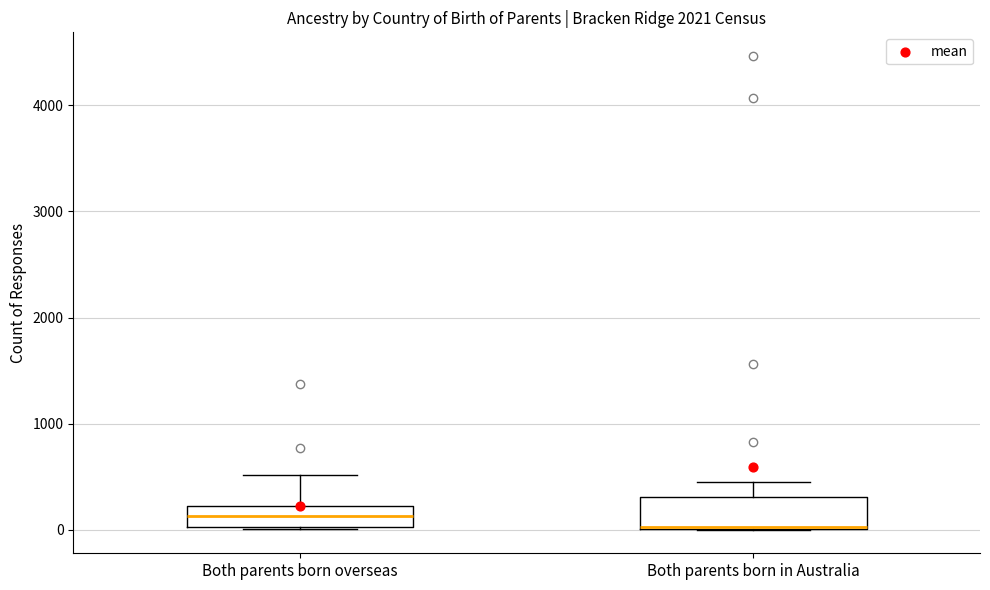

Reading left to right, transcribe this box plot: for each box, give where its median line is, the range the box spans, and where its two whiskers end, as read against the y-axis. The values are not printed on the chart, so give them approximately, as read against the axis.

Both parents born overseas: median 100, box 0 to 200, whiskers 0 to 500
Both parents born in Australia: median 0 (drawn on the box's lower edge), box 0 to 300, whiskers 0 to 400